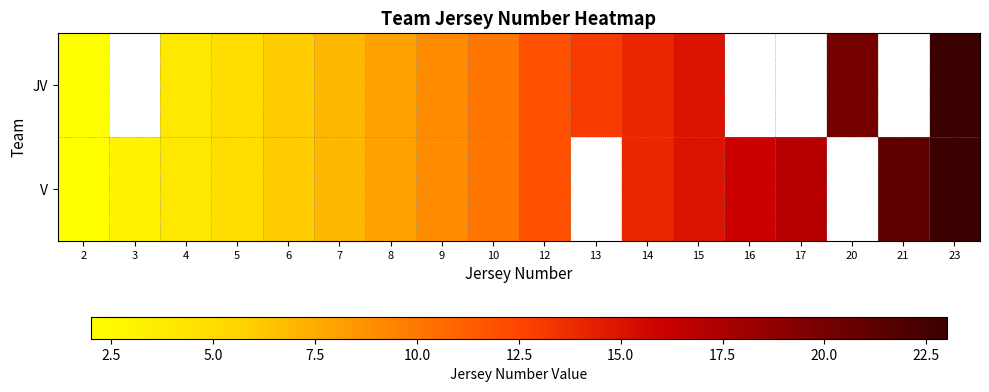

The V series shows 9.0 at 9. True or false?

True